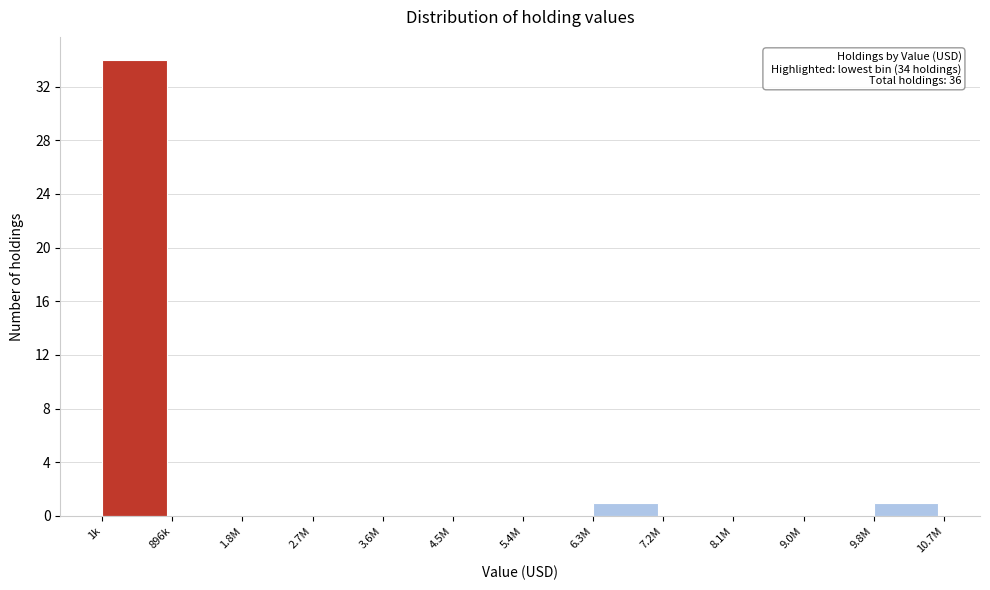

Reading left to right, what are all the values shown in this chart?

1k=34	896k=0	1.8M=0	2.7M=0	3.6M=0	4.5M=0	5.4M=0	6.3M=1	7.2M=0	8.1M=0	9.0M=0	9.8M=1